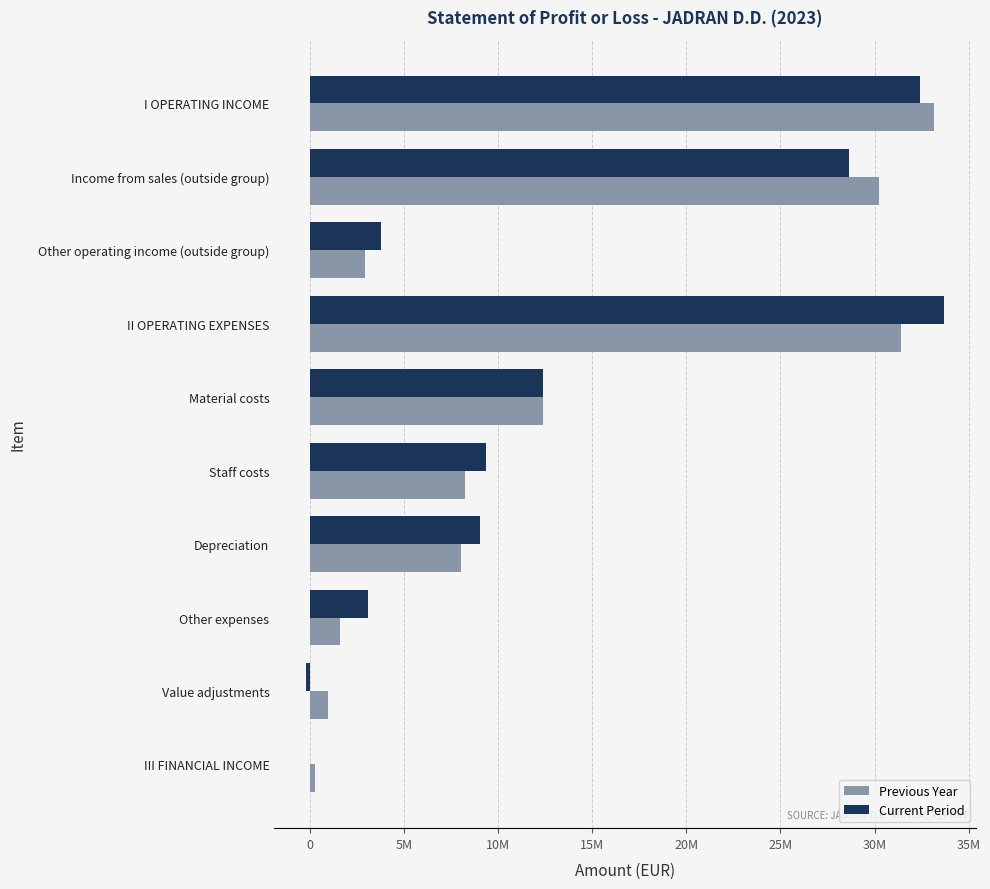

Reading left to right, list all the values displayed in this chart.

Previous Year: 33148111	30218825	2929286	31387235	12384002	8252223	8049757	1615708	972940	247796
Current Period: 32423750	28642245	3781505	33683658	12358764	9375062	9056456	3087275	-193899	4459